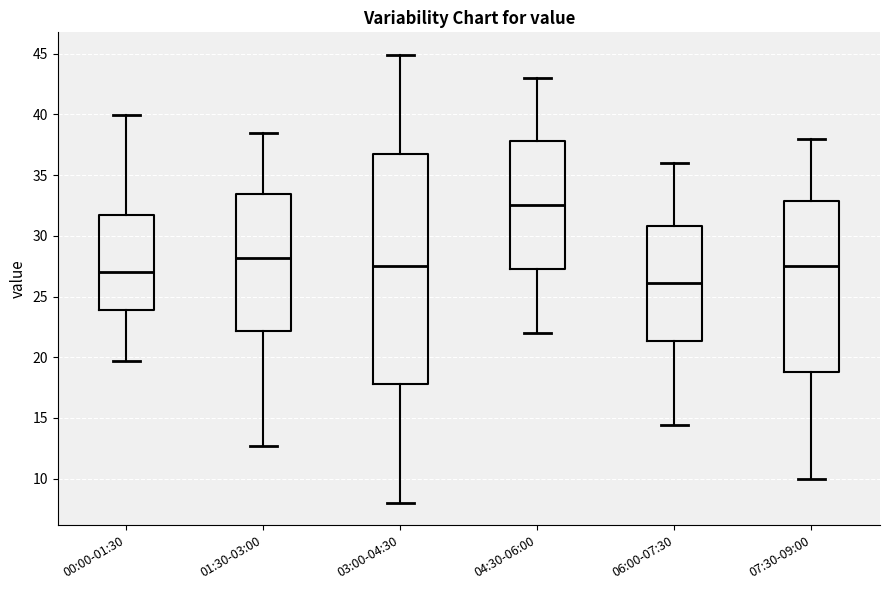

Comparing the boxes themselves (not the whiskers), which one is the tallest?

03:00-04:30